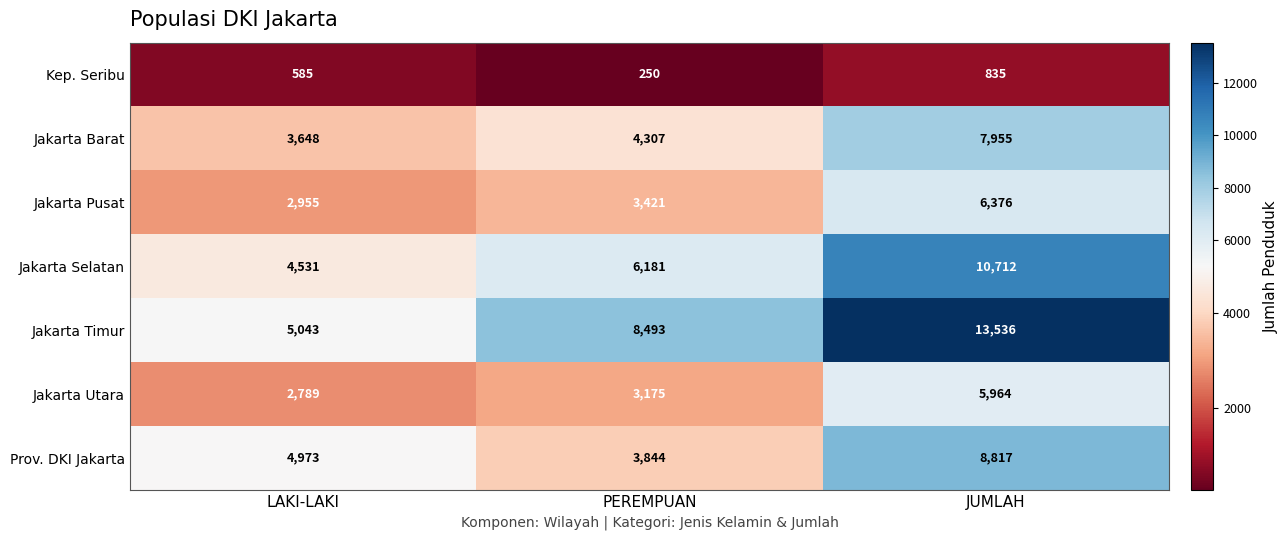

What is the sum of all Kep. Seribu values?

1670